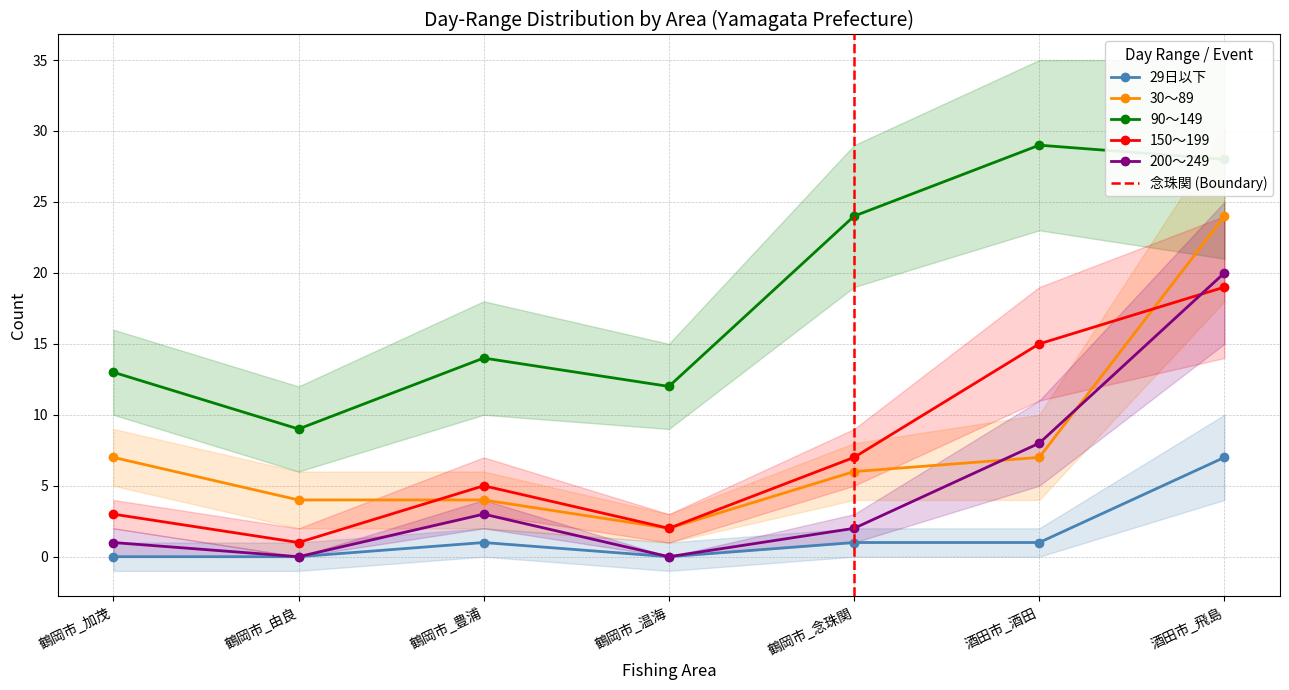

What is the sum of all 90～149 values?

129